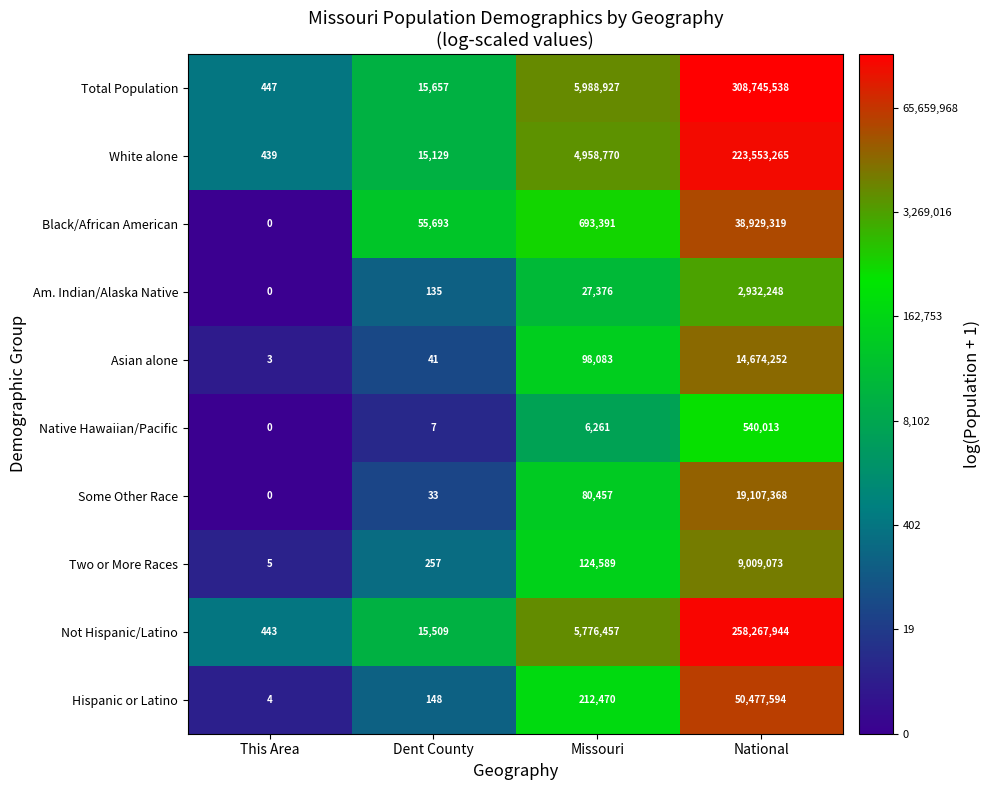

What is the difference between the highest and lowest values at National?

308205525